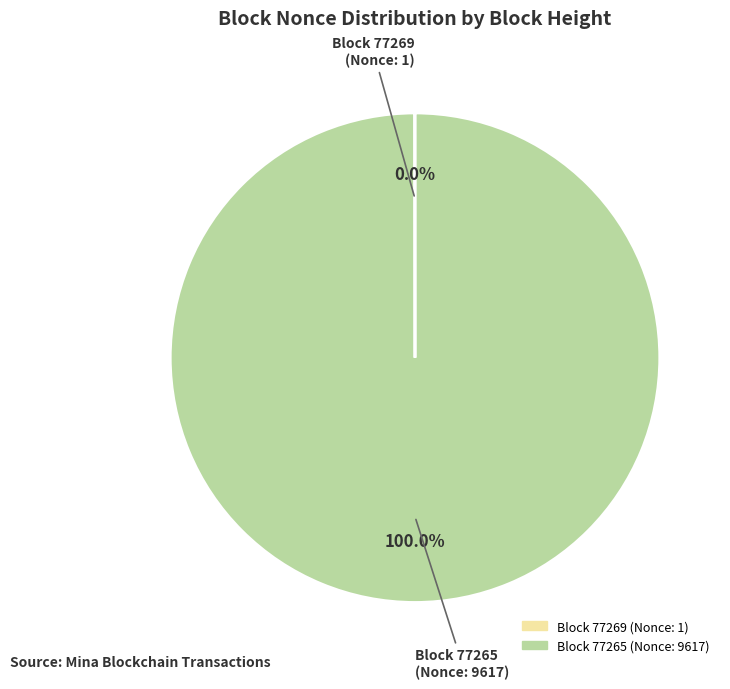

Does any single category account for the majority?

Yes